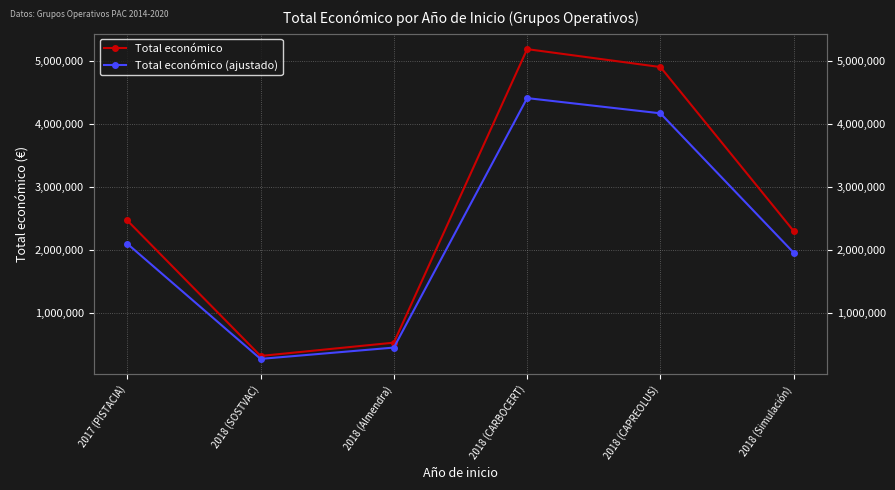

At which label is Total económico (ajustado) closest to 2336993?

2017 (PISTACIA)